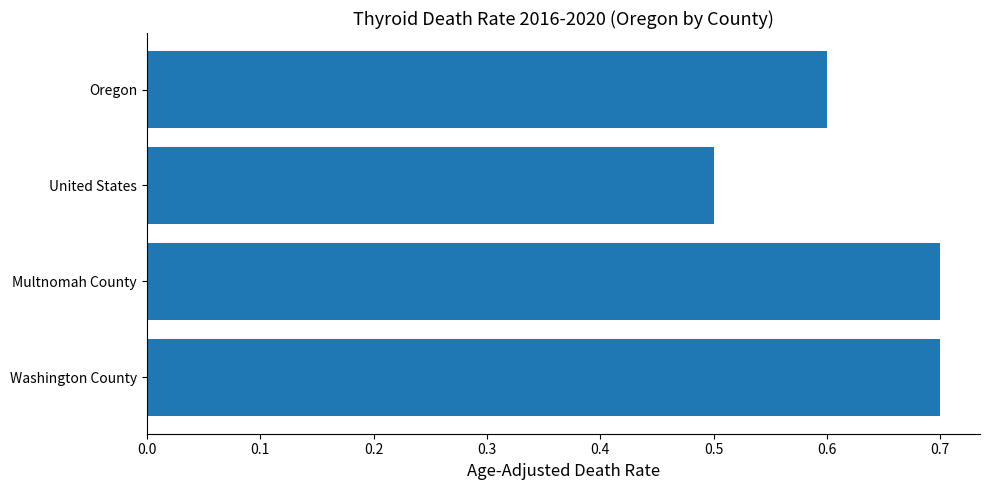

How many values are between 0 and 1?

4